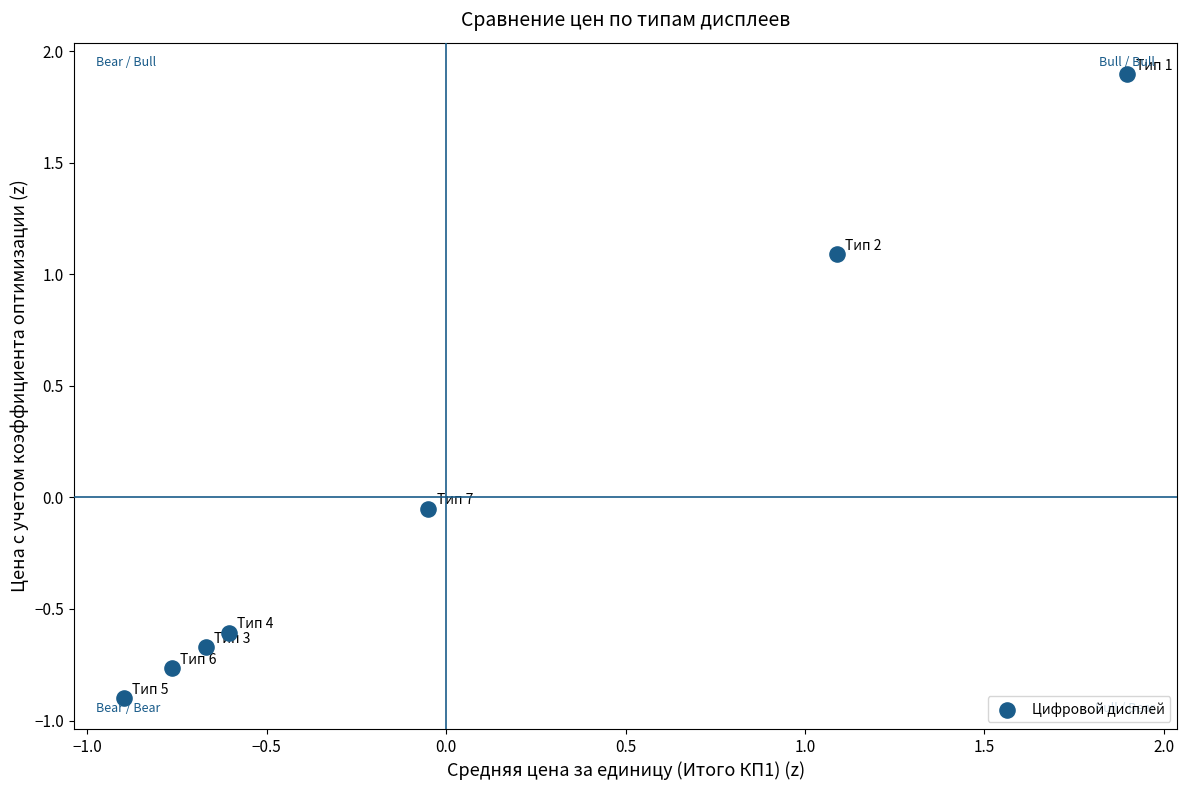

What is the range of X values (max minus min)?

2.8